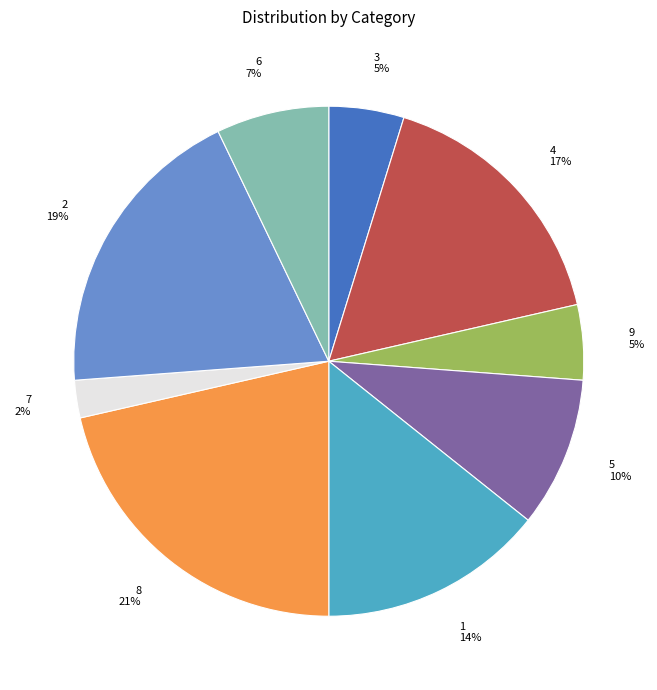

Which has a higher value, 7 or 6?

6